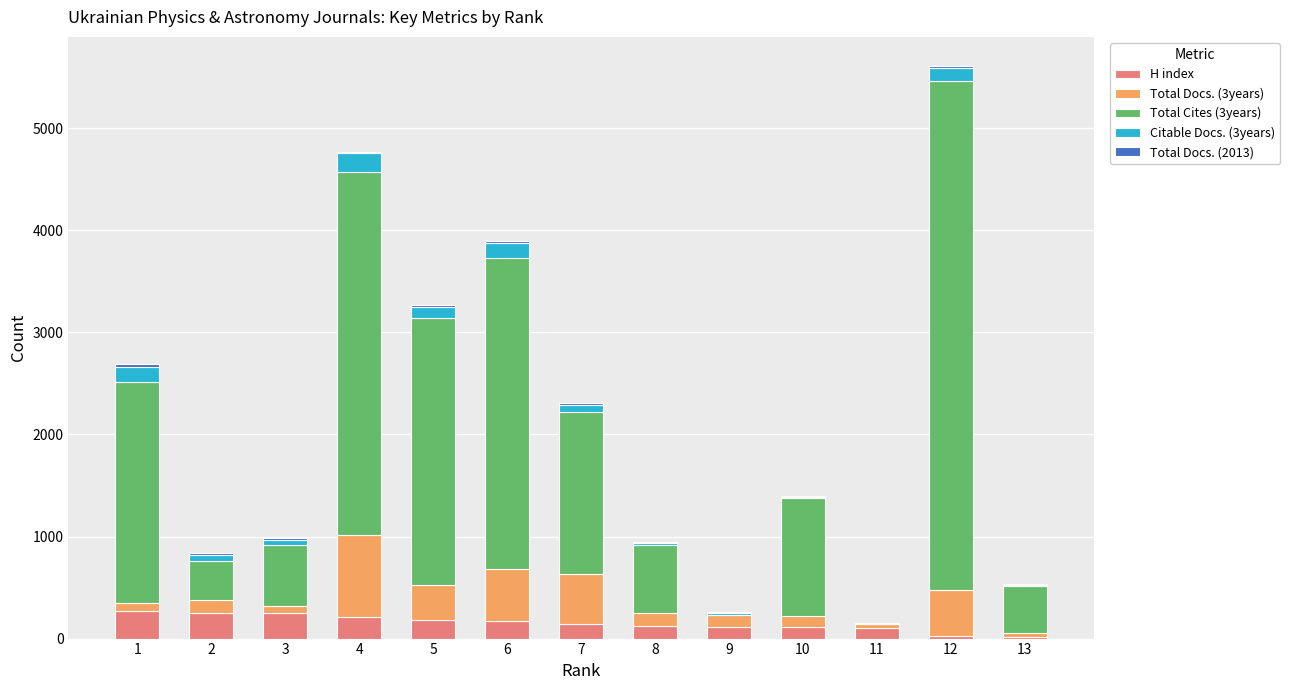

Are the bars grouped side by side (vs. stacked)?

No